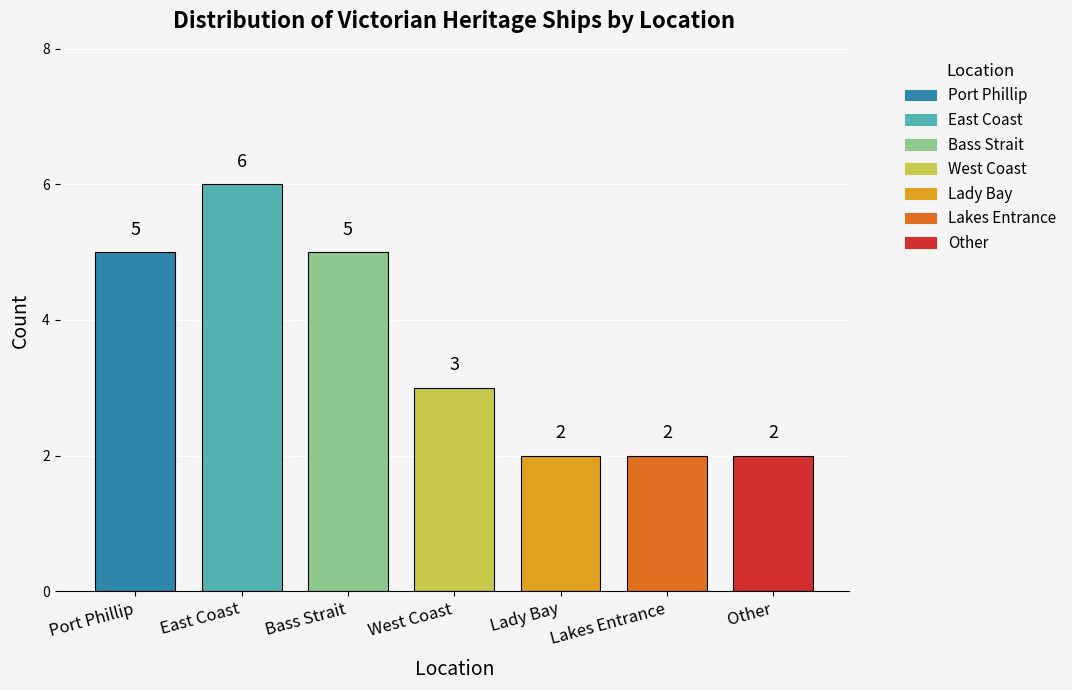

What is the minimum value shown in the chart?

2